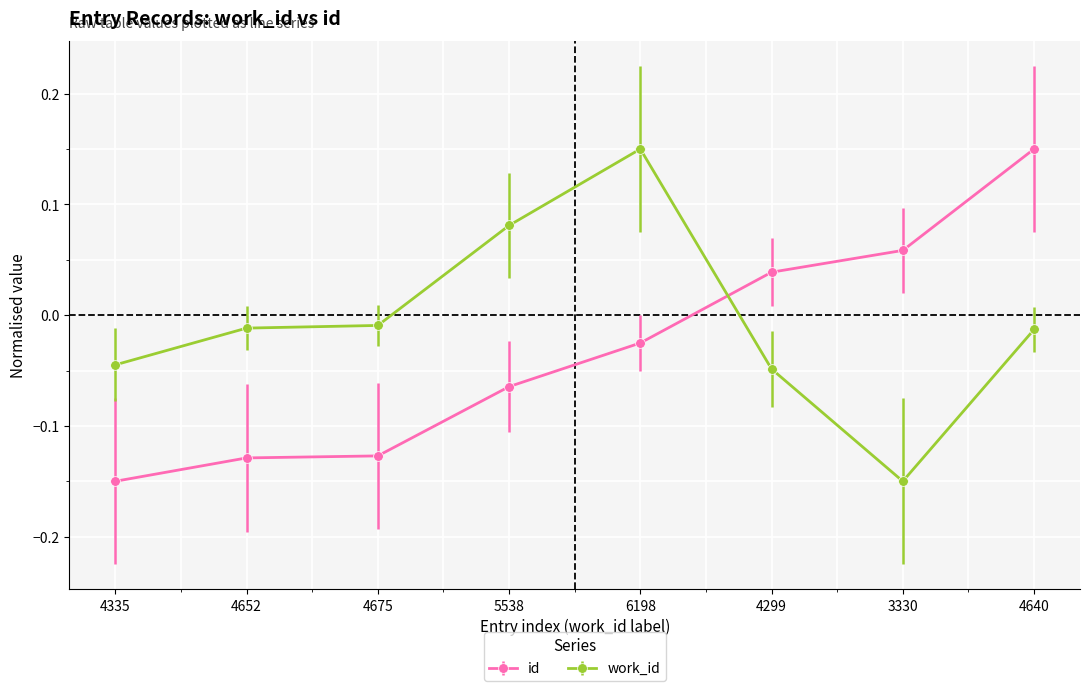

At which label does work_id reach its peak?

6198